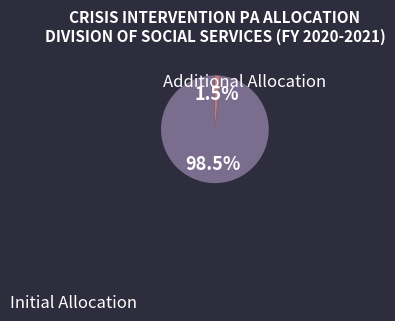

Is there any slice that represents more than half of the pie?

Yes